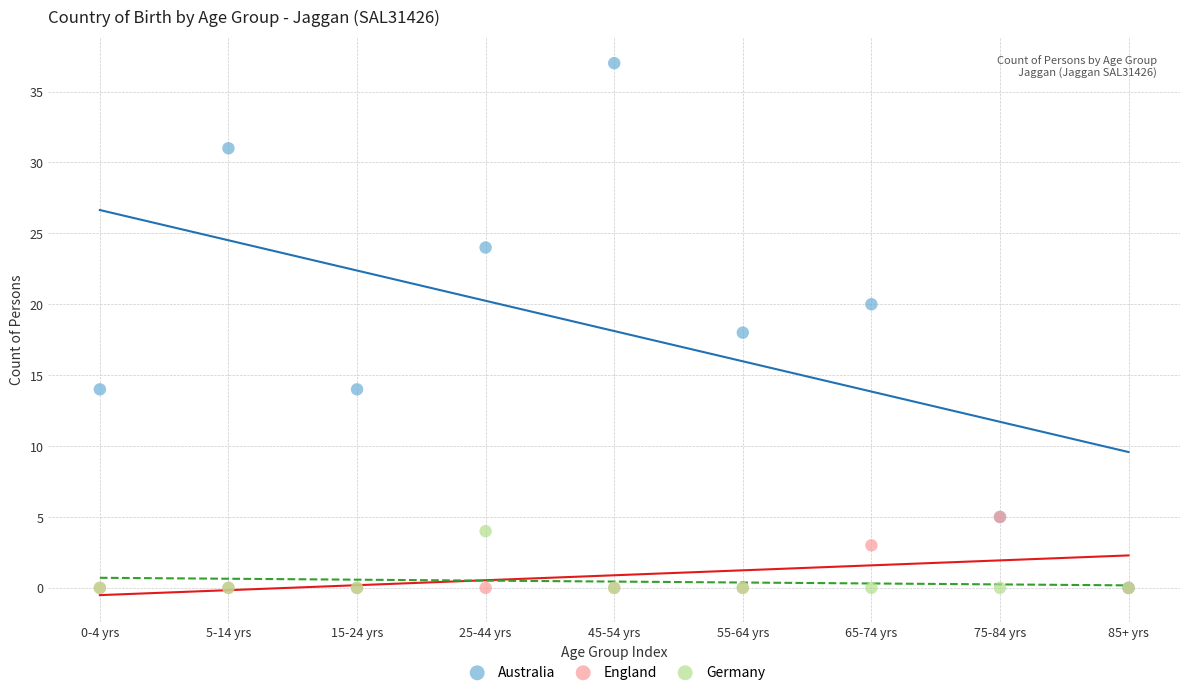

What are all the series names shown in the legend?

Australia, England, Germany